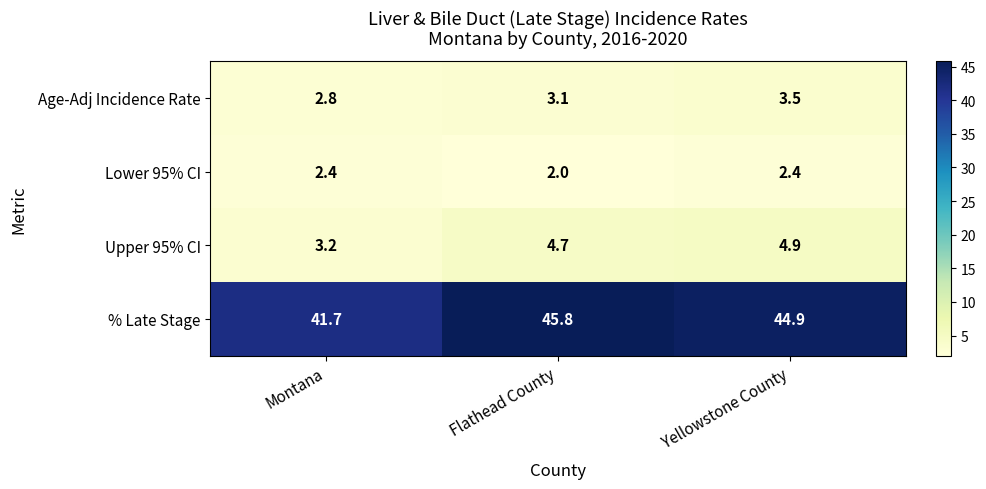

Reading right to left, extract all data points from this chart.

Age-Adj Incidence Rate: 3.5	3.1	2.8
Lower 95% CI: 2.4	2.0	2.4
Upper 95% CI: 4.9	4.7	3.2
% Late Stage: 44.9	45.8	41.7